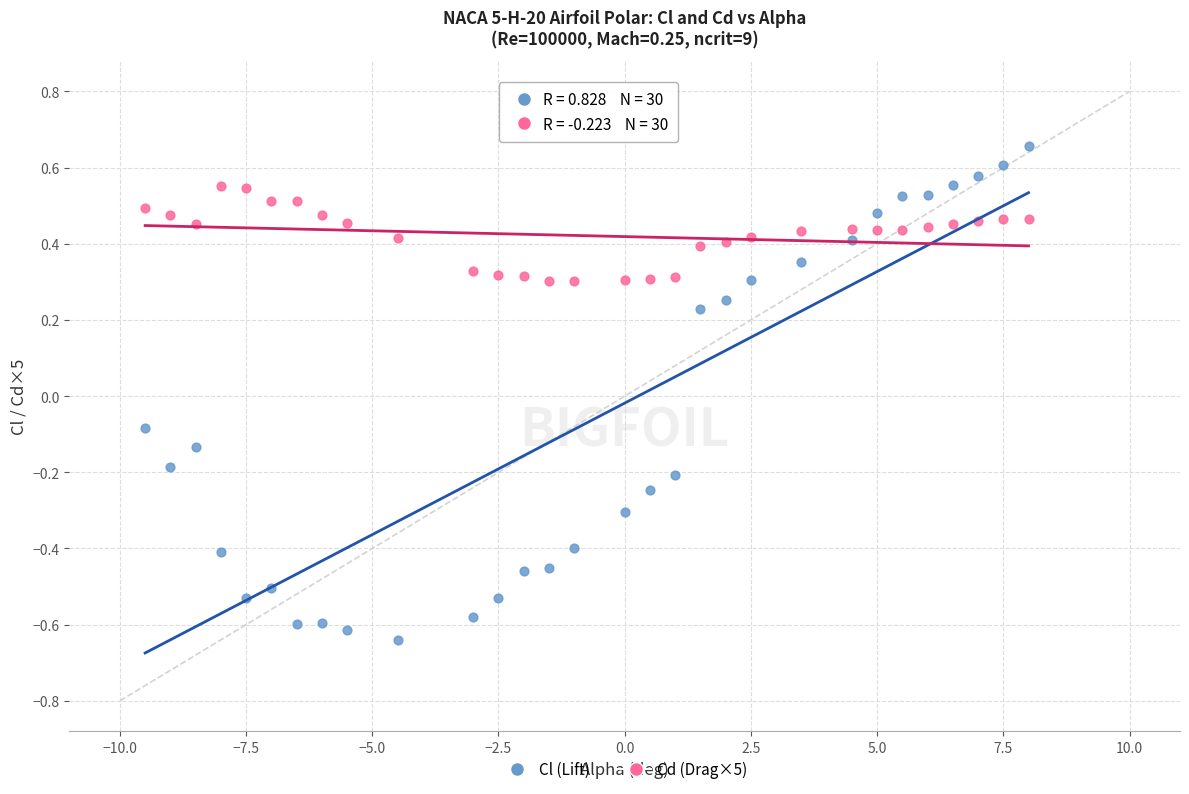

Across all data points, what is the range of X values (max minus min)?

17.5